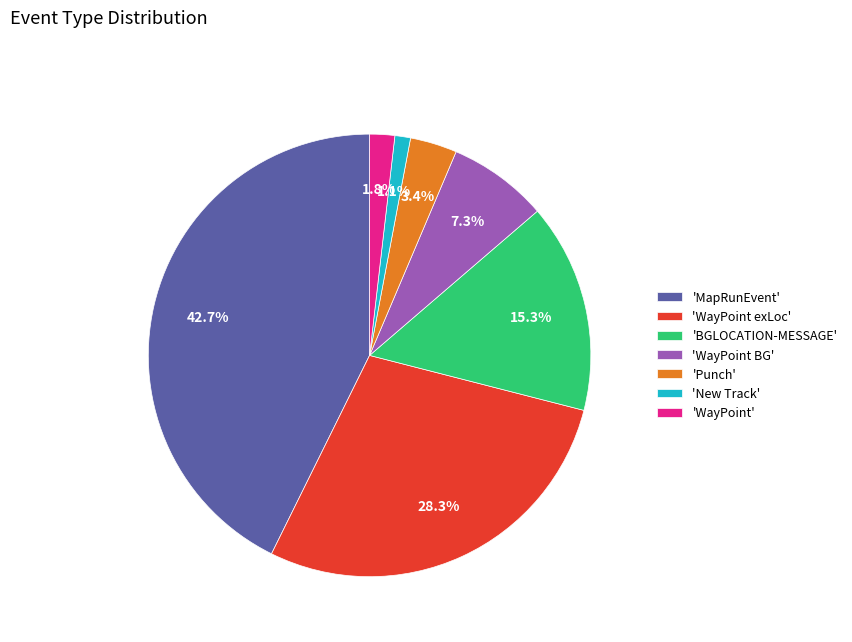

Does 'WayPoint' represent more than half of the total?

No